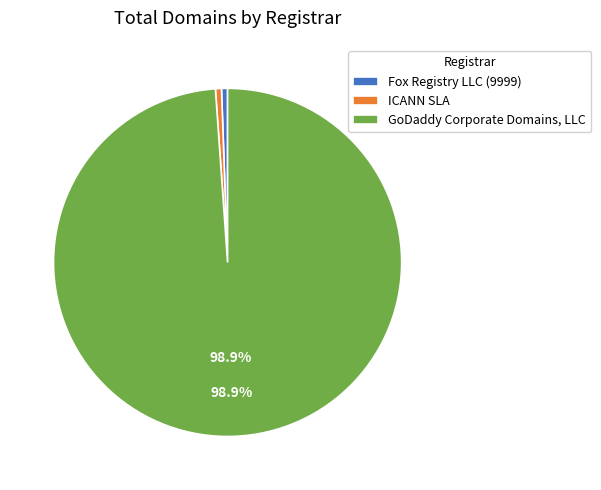

To the nearest percent, what portion does GoDaddy Corporate Domains, LLC represent?

99%